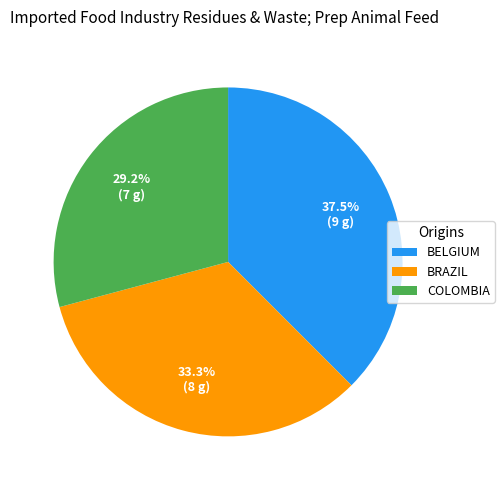

Is the sum of BRAZIL and BELGIUM greater than half?

Yes